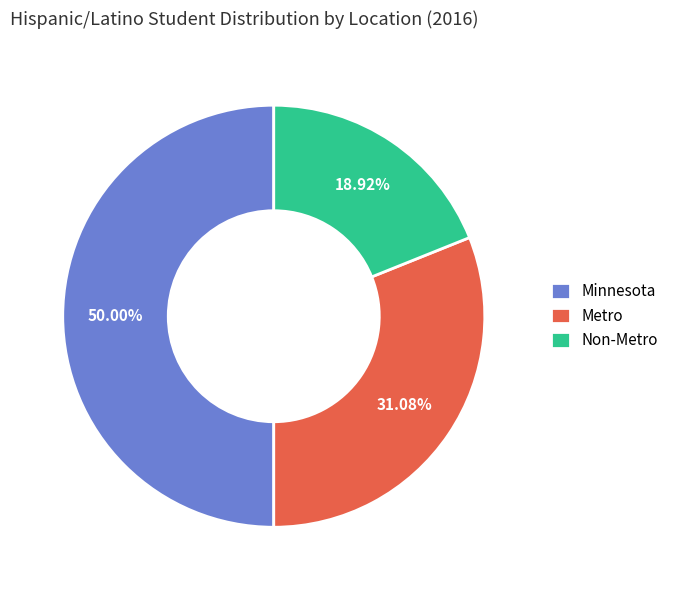

Which has a higher value, Metro or Non-Metro?

Metro